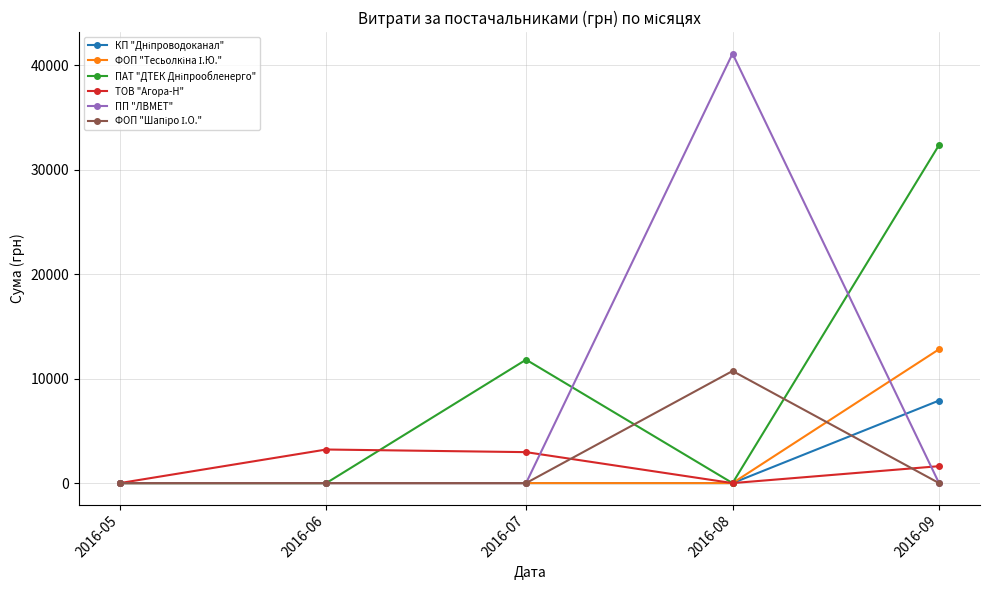

Count the number of data series in this chart.

6